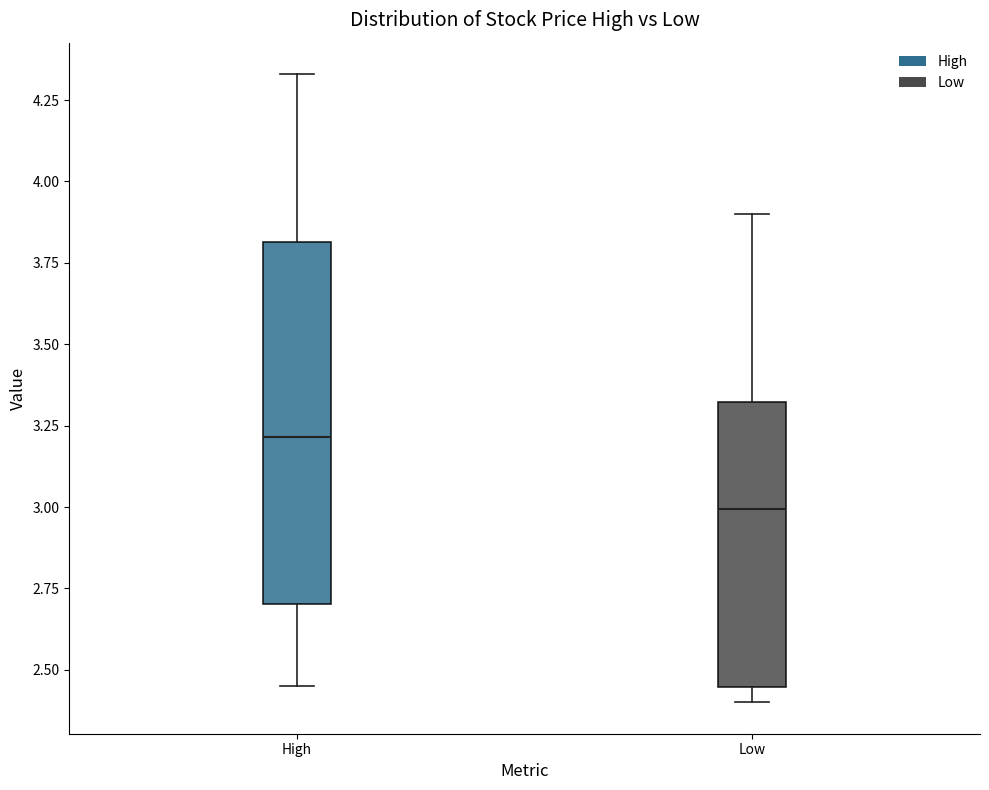

Which box's median line is the highest?

High